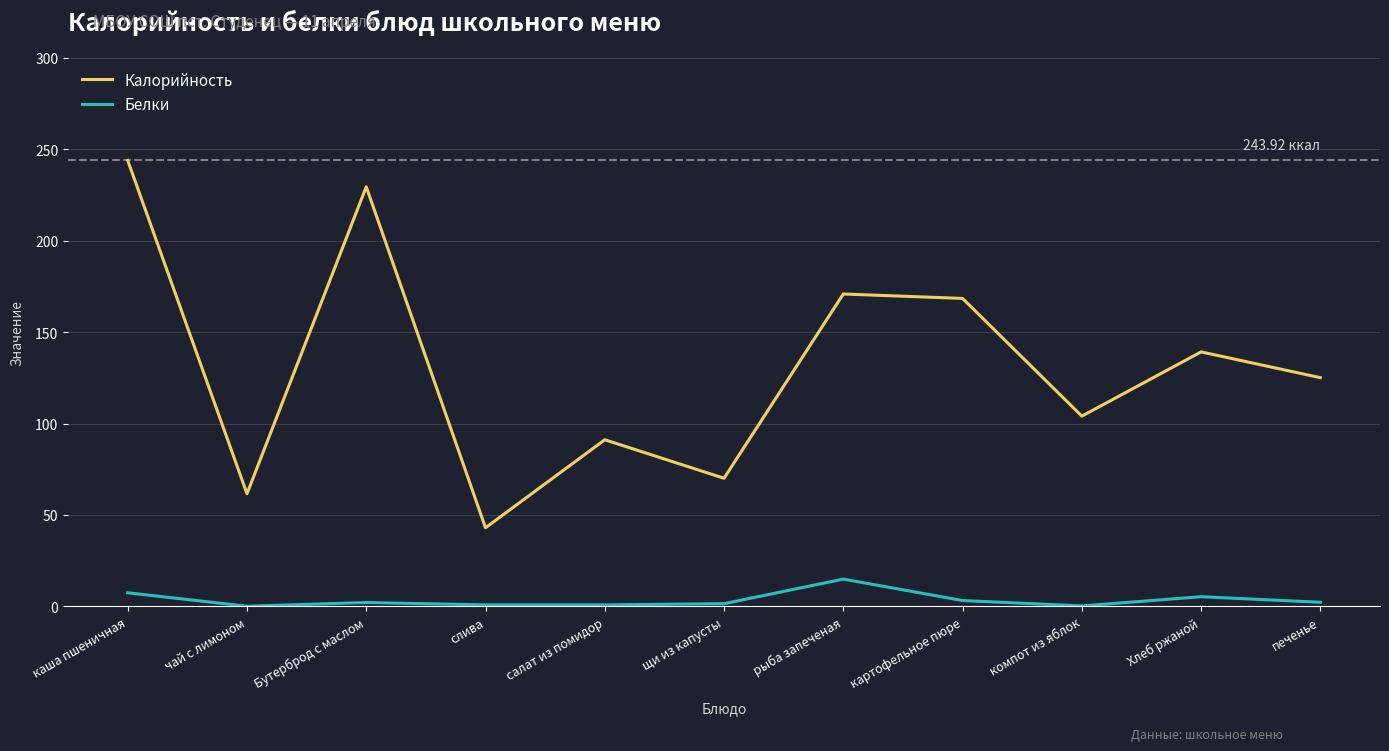

At which category is the sum across all series the highest?

каша пшеничная